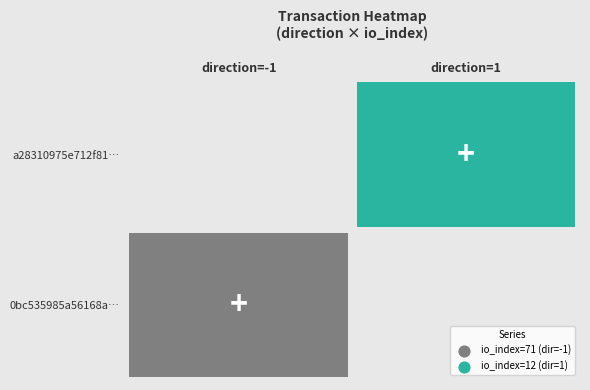

Which series has the widest spread of values?

tx_hash_0bc